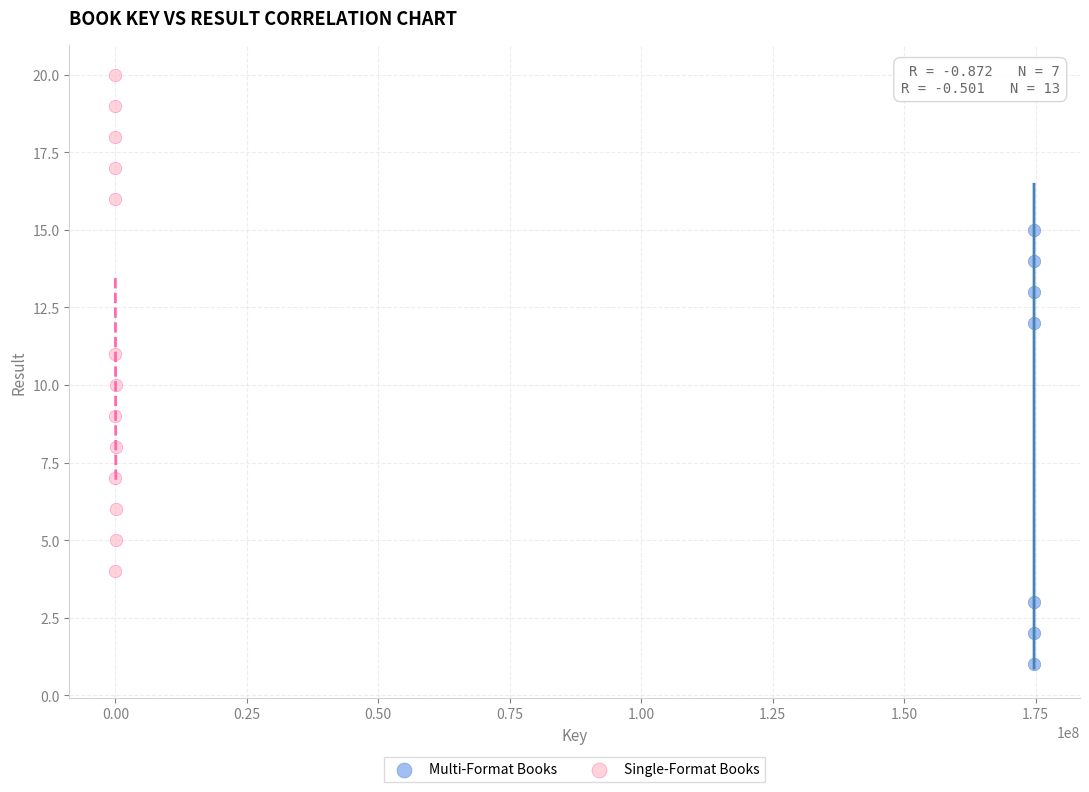

Which series contains the lowest Y value?

Multi-Format Books